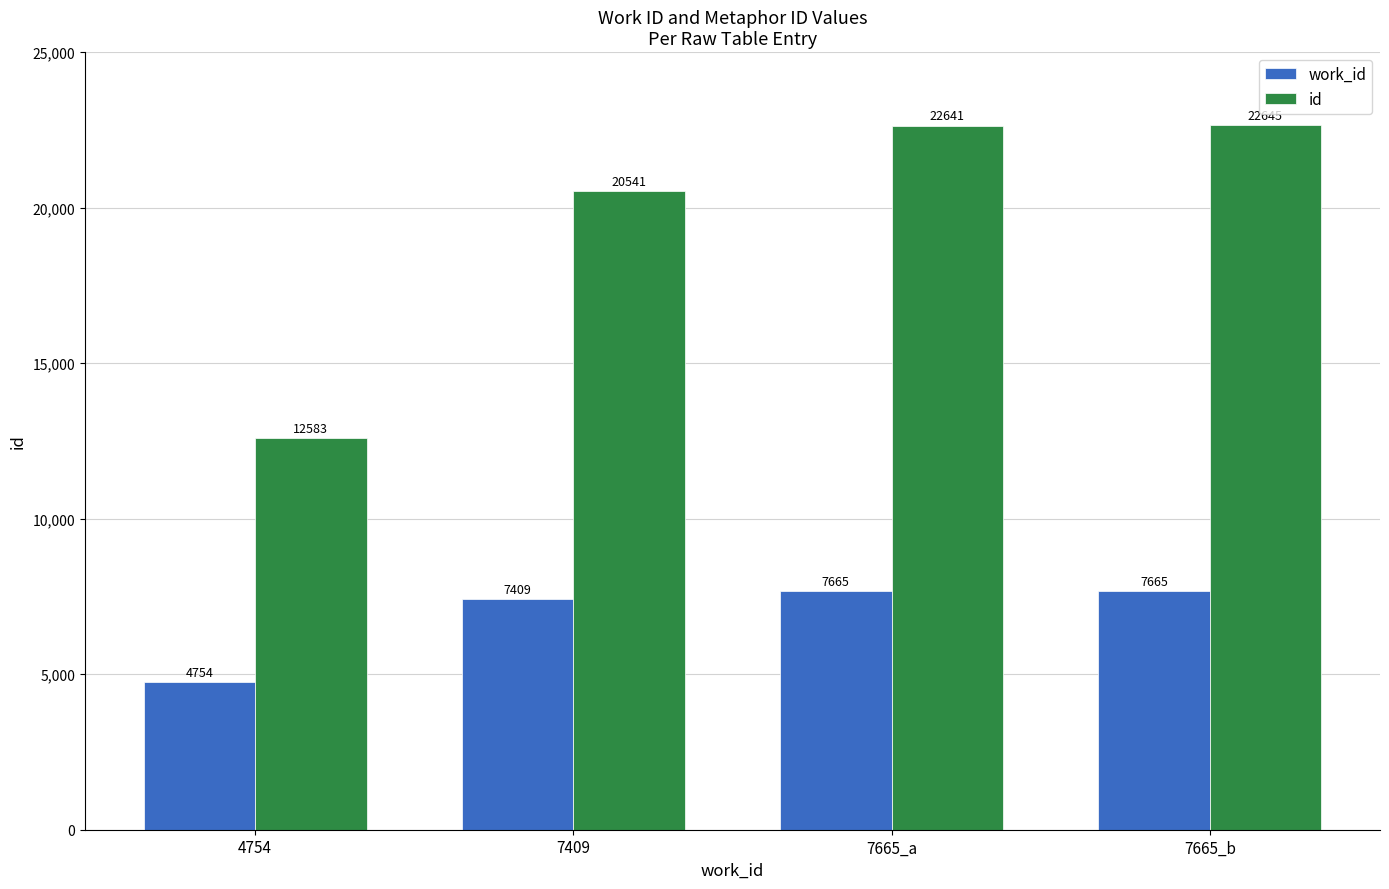

What position from the left is 7665_a?

3